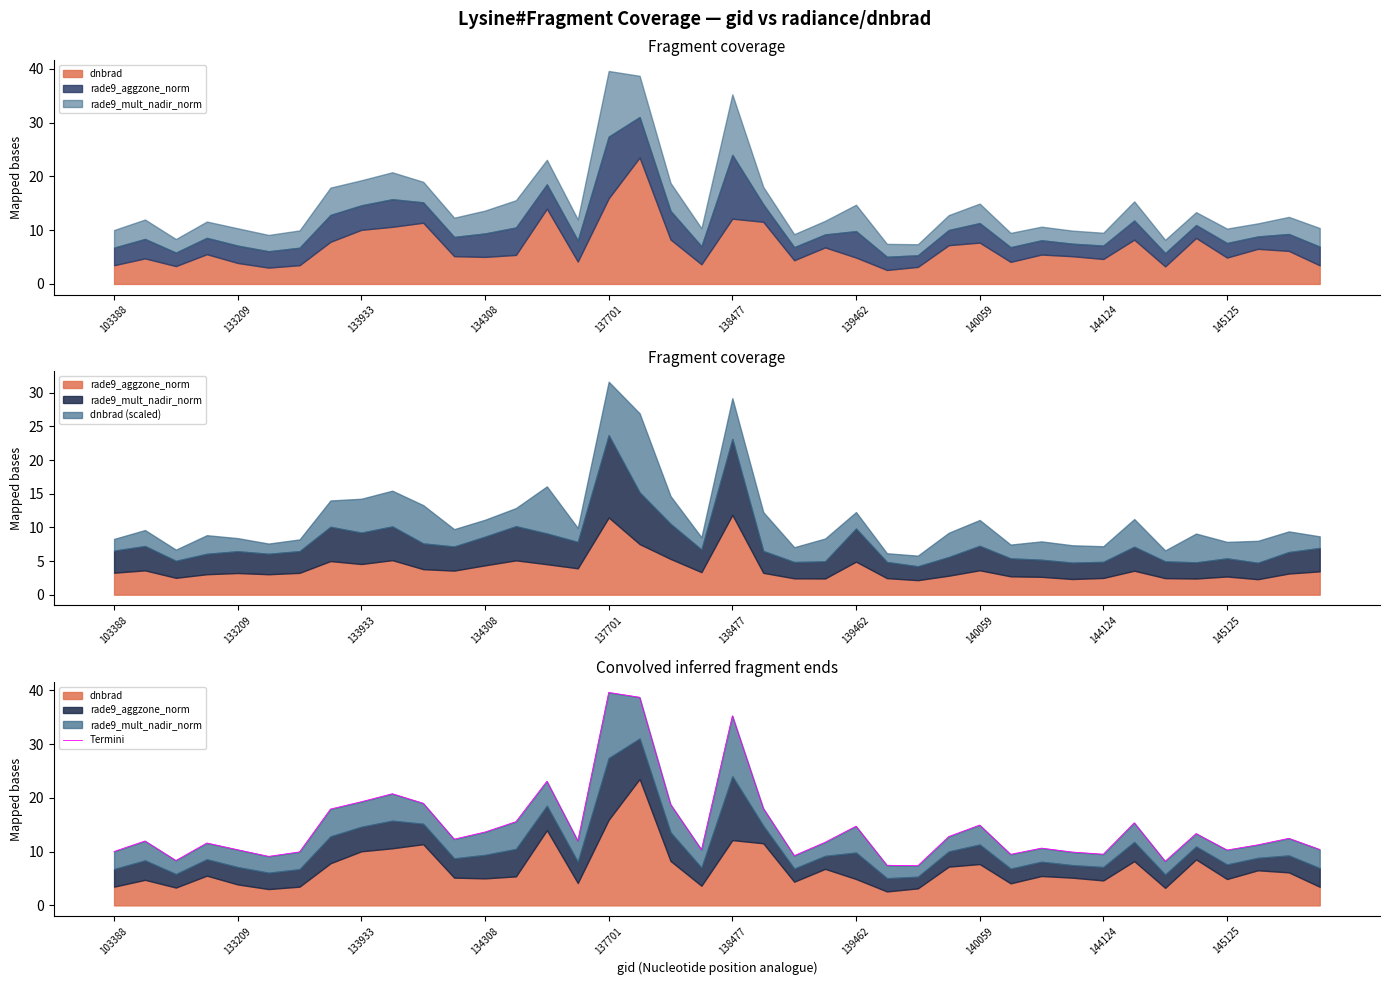

The chart shows a value of 13.3 at 35. True or false?

True